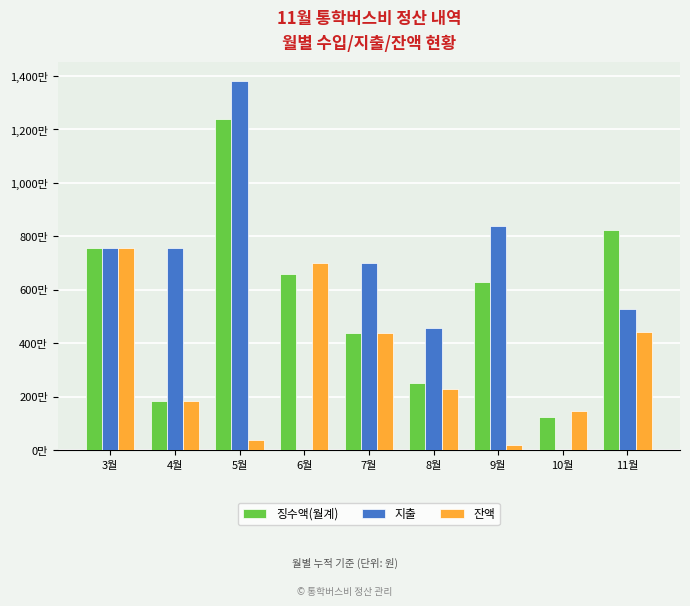

What is the difference between the second highest and second lowest values in the 징수액(월계) series?

6406900